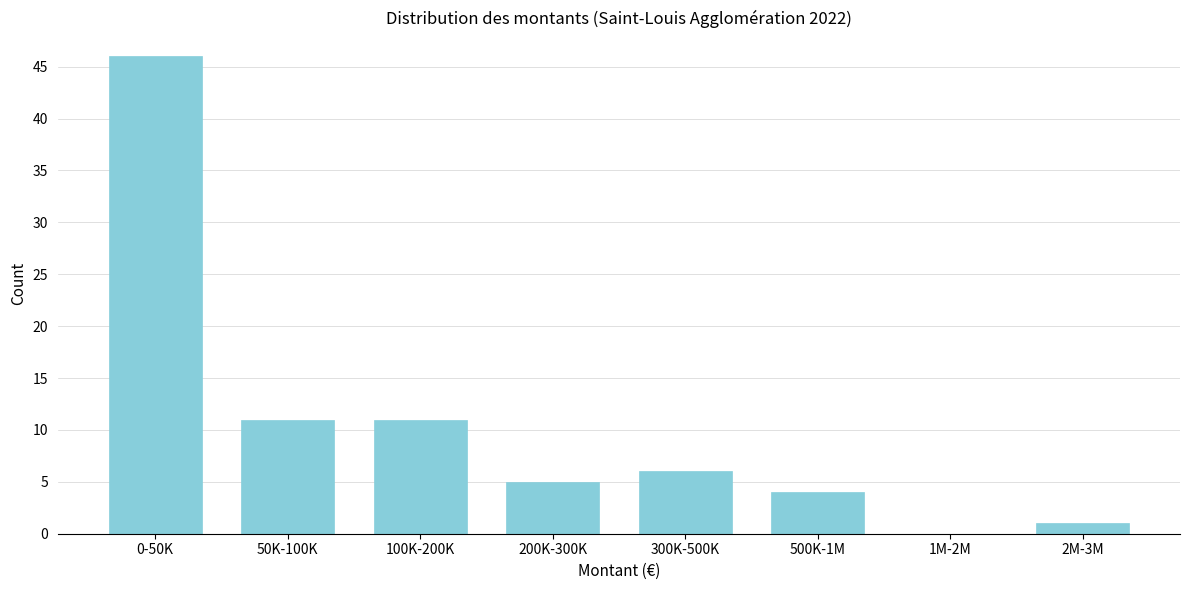

Reading left to right, what are all the values shown in this chart?

0-50K=46	50K-100K=11	100K-200K=11	200K-300K=5	300K-500K=6	500K-1M=4	1M-2M=0	2M-3M=1